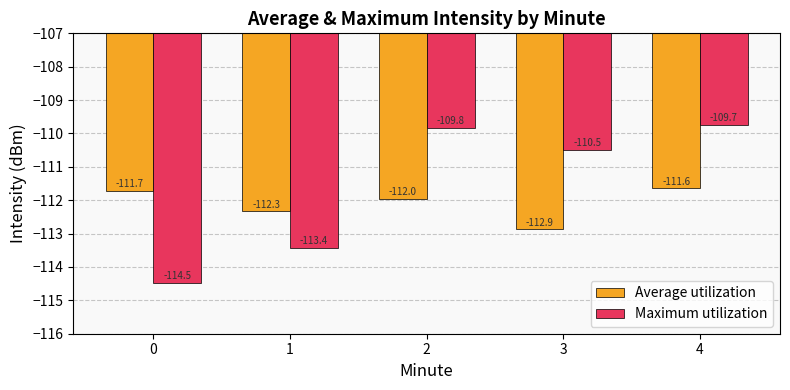

What is the total value across all series at 3?

-223.4